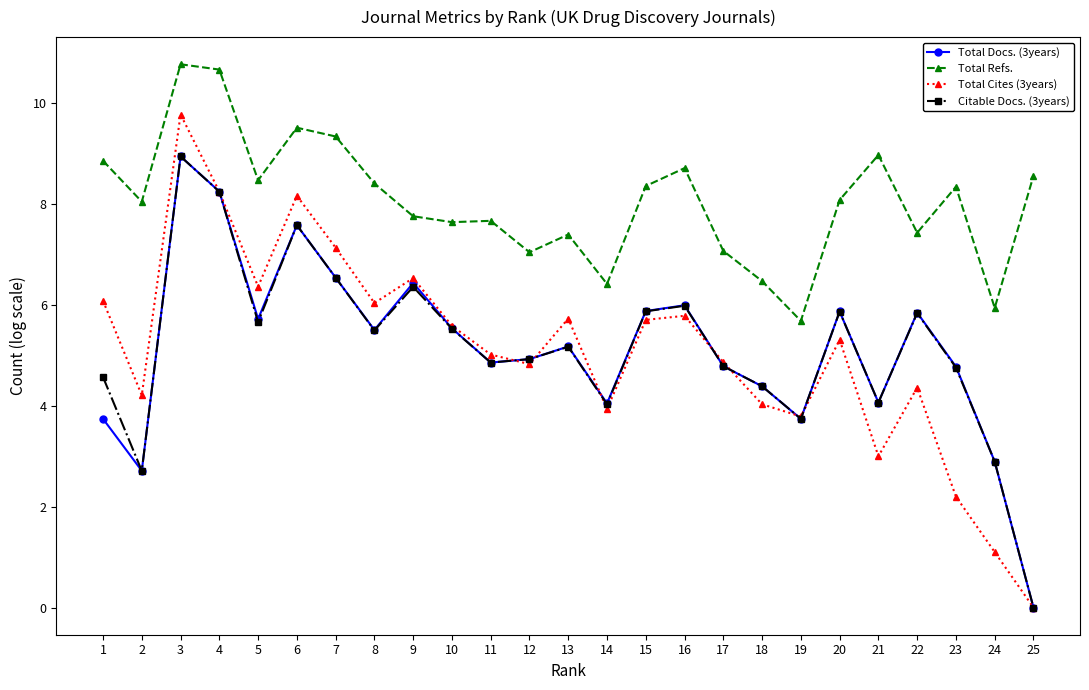

True or false: Total Cites (3years) has more than 0 points higher than both neighbors.

True